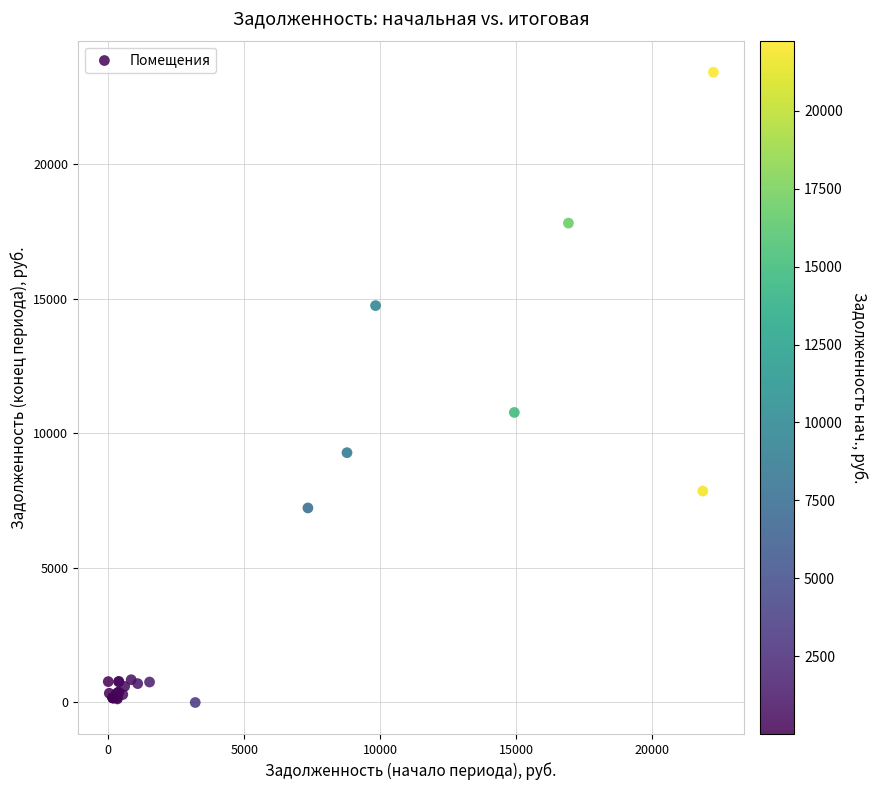

What Y value in the scatter plot is closest to 11708?

10775.7